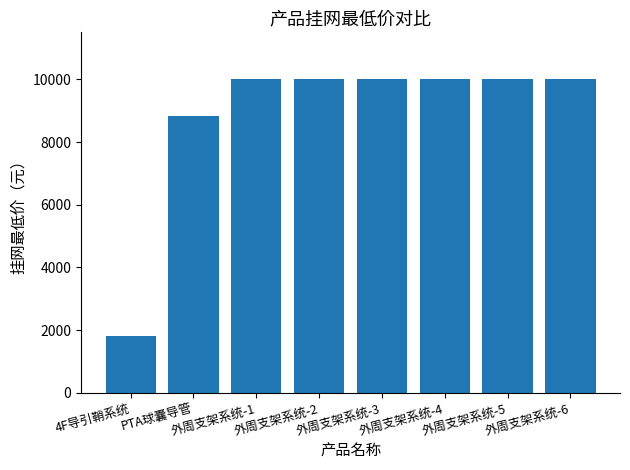

What is the label of the 8th bar from the right?

4F导引鞘系统